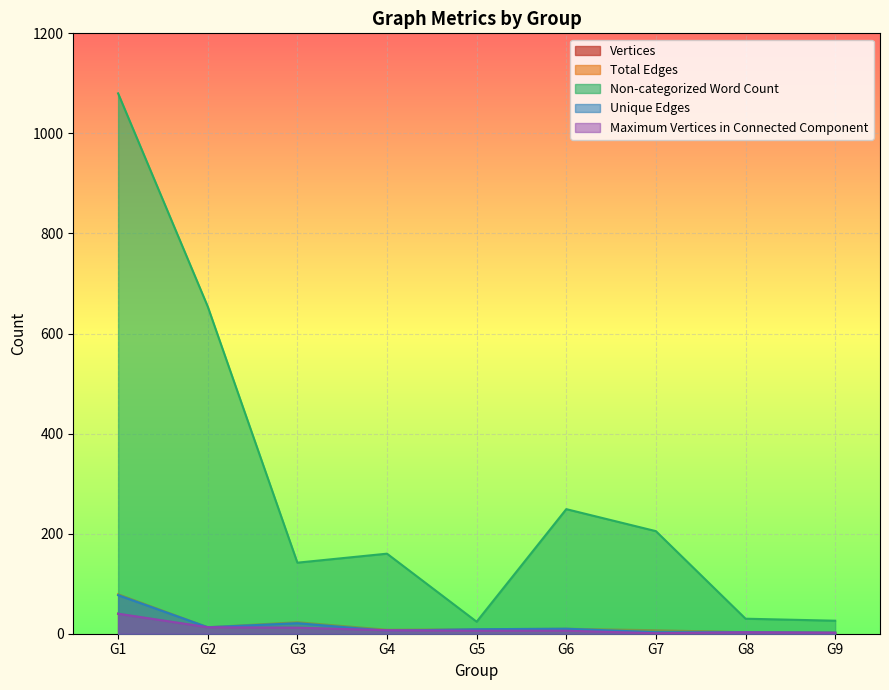

After their last crossing, which series has the higher values: Unique Edges or Maximum Vertices in Connected Component?

Unique Edges